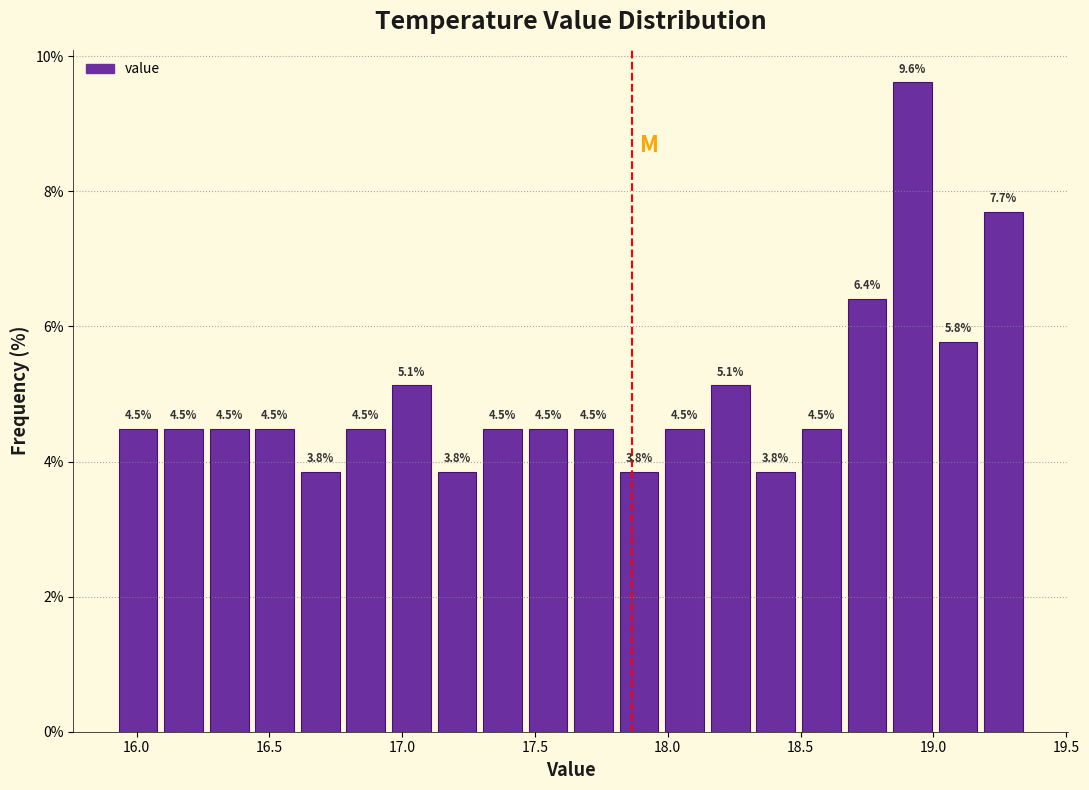

Read against the x-axis, roughly where is the centre of the tallest bar?

18.90